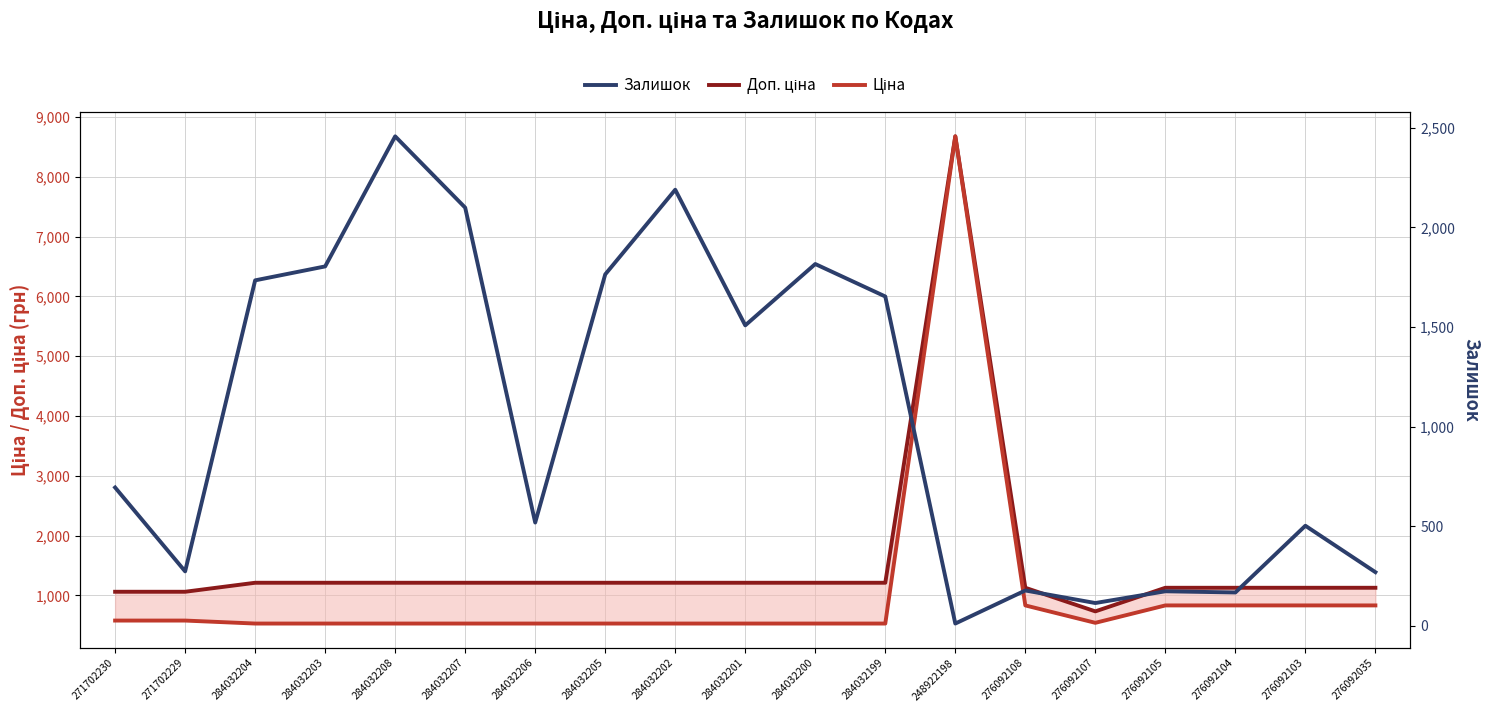

Reading left to right, extract all data points from this chart.

Доп. ціна: 1060.0	1060.0	1210.7	1210.7	1210.7	1210.7	1210.7	1210.7	1210.7	1210.7	1210.7	1210.7	8679.5	1126.7	732.0	1126.7	1126.7	1126.7	1126.7
Ціна: 578.1	578.1	528.2	528.2	528.2	528.2	528.2	528.2	528.2	528.2	528.2	528.2	8679.5	831.5	540.5	831.5	831.5	831.5	831.5
Залишок: 694.0	273.0	1734.0	1804.0	2457.0	2099.0	518.0	1764.0	2189.0	1508.0	1816.0	1653.0	11.0	177.0	114.0	173.0	167.0	502.0	269.0